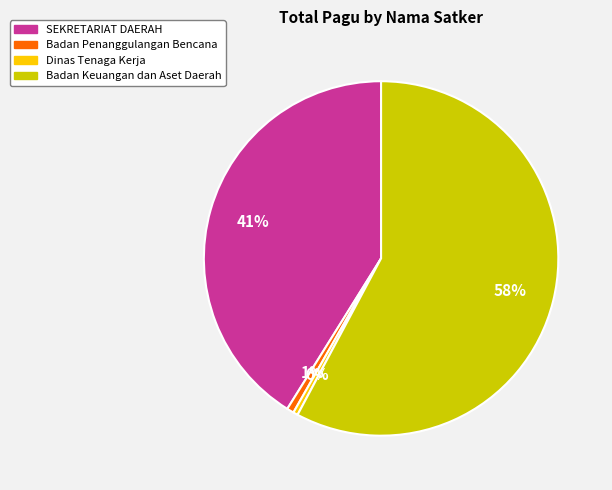

True or false: SEKRETARIAT DAERAH accounts for 1% of the total.

False